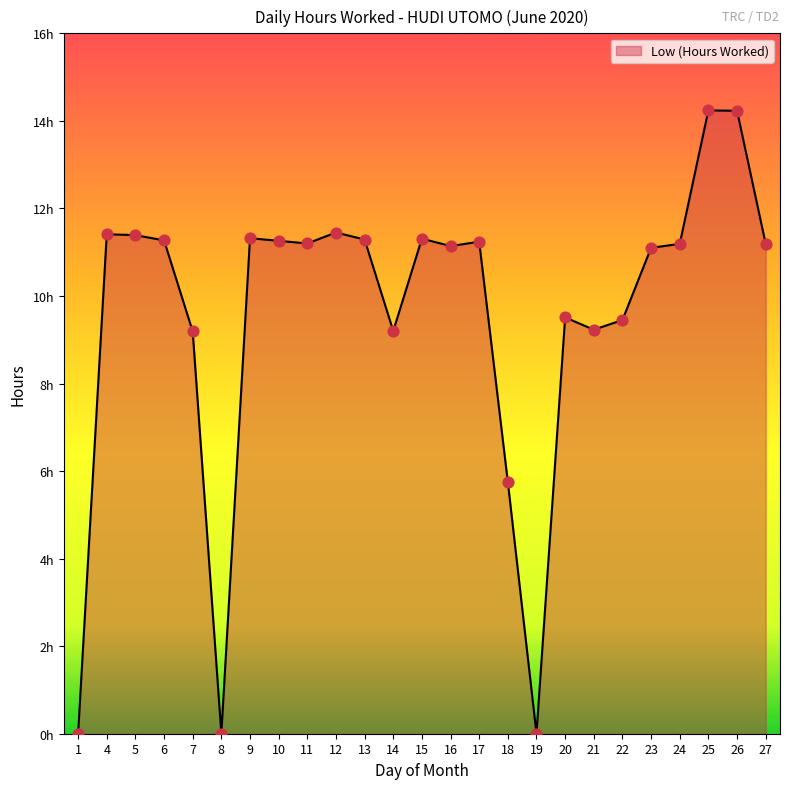

Approximately how many times larger is the value at 6 compared to 18?

2.0